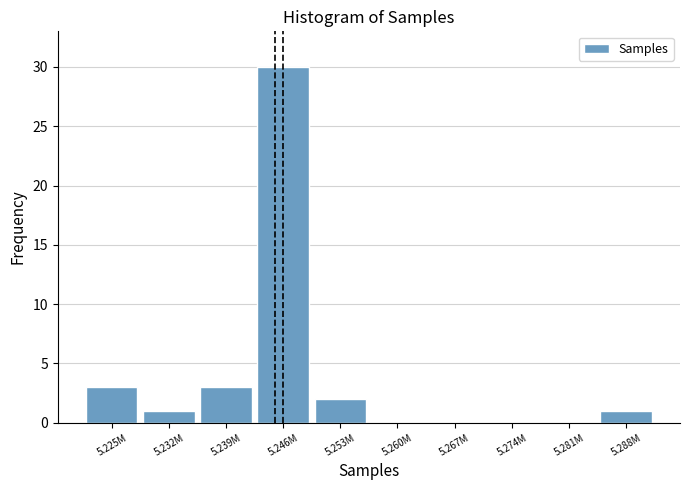

Reading left to right, extract all data points from this chart.

5.225M=3	5.232M=1	5.239M=3	5.246M=30	5.253M=2	5.260M=0	5.267M=0	5.274M=0	5.281M=0	5.288M=1